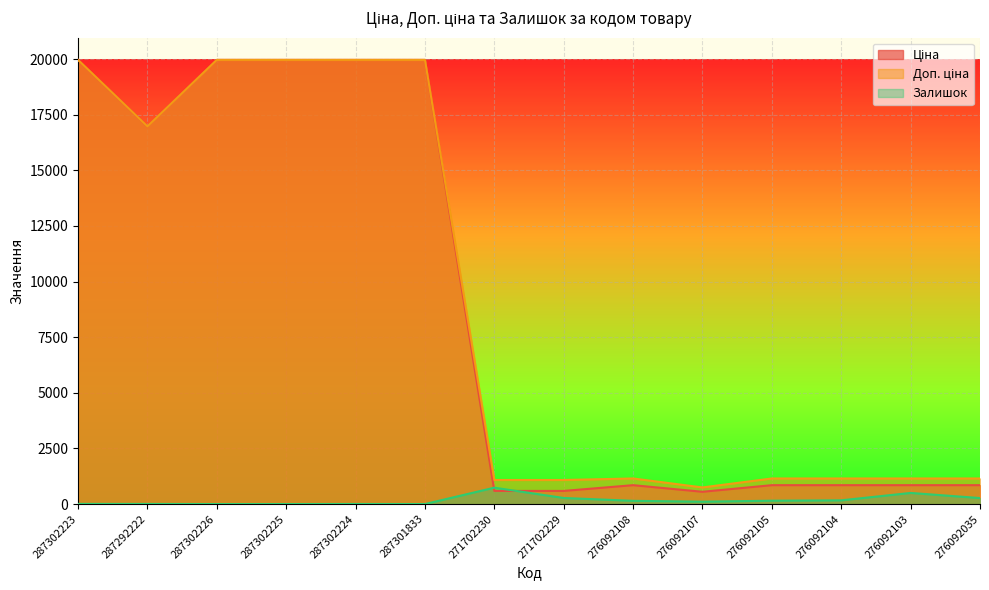

At how many categories does at least one series exceed 4864?

6